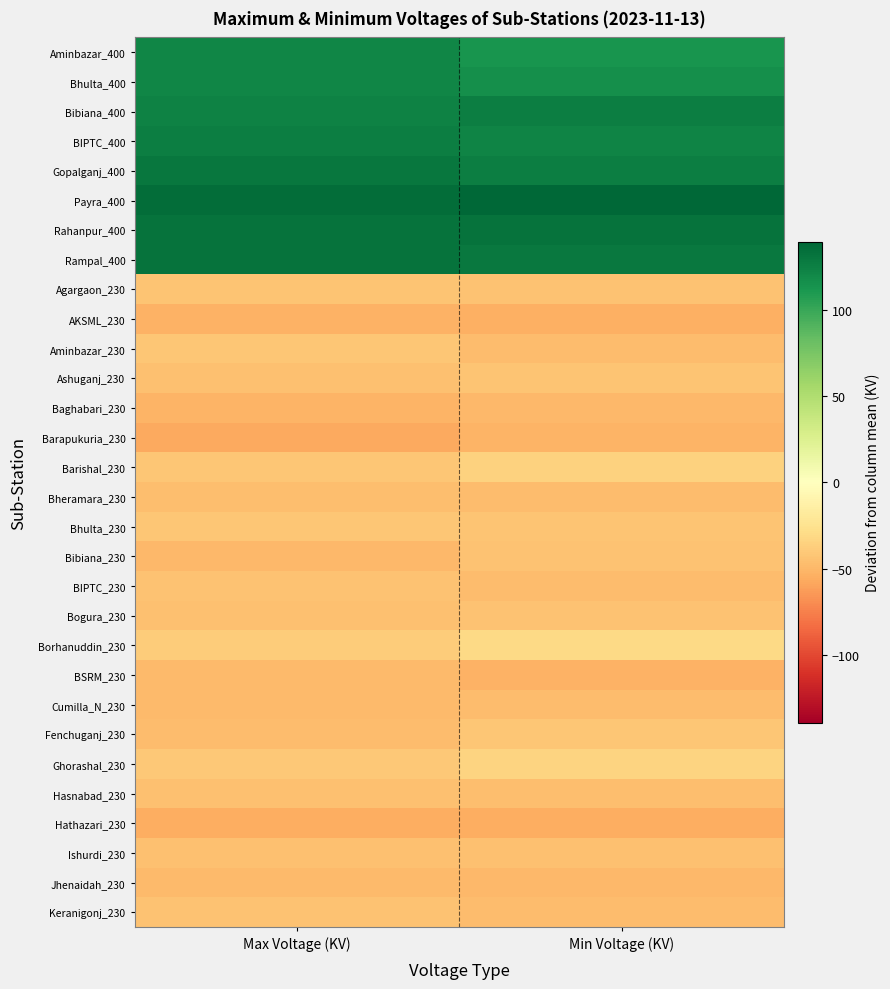

Between Max Voltage (KV) and Min Voltage (KV), which is larger?

Max Voltage (KV)